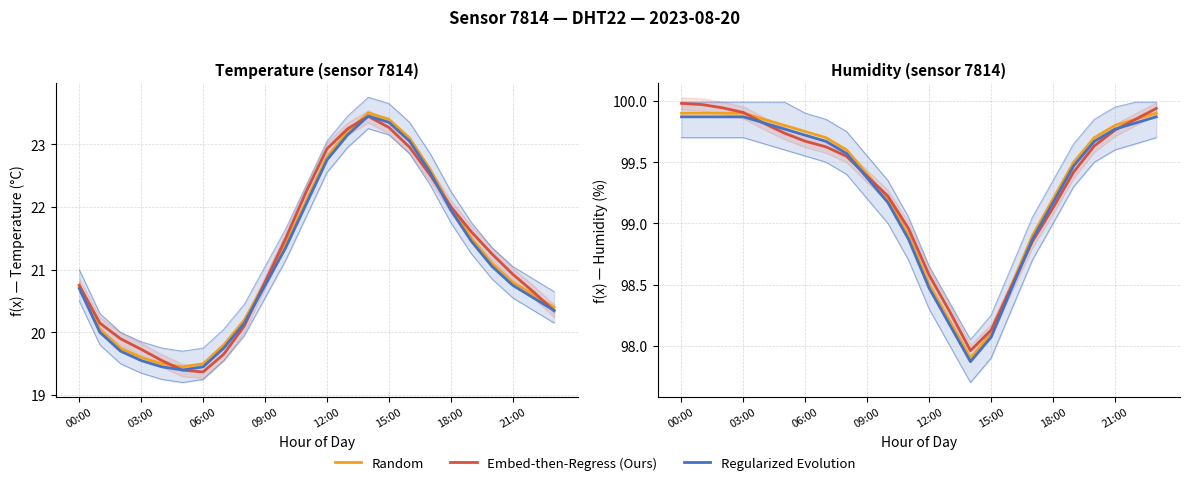

Is it true that Embed-then-Regress (Ours) equals 99.4 at 19?

True